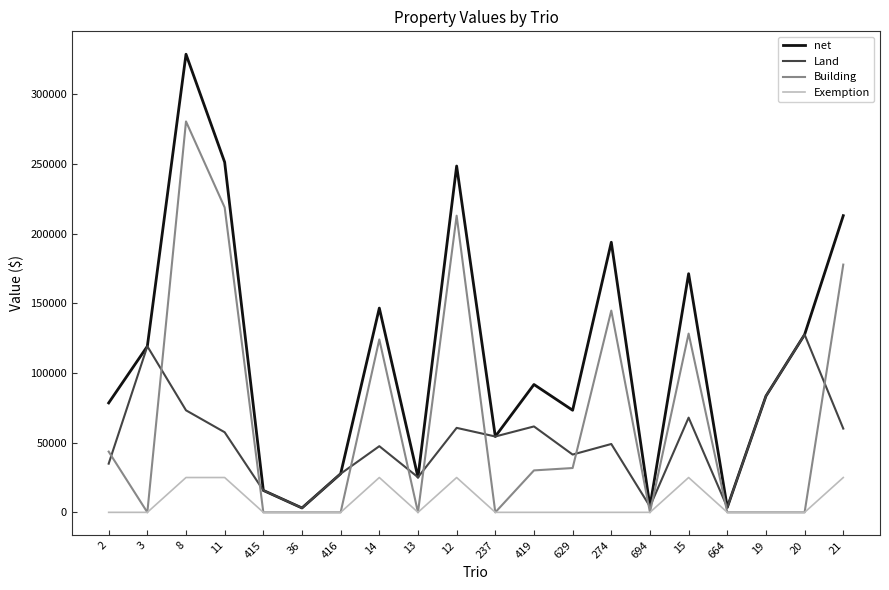

Count the Exemption values in the range 0 to 25000.

20